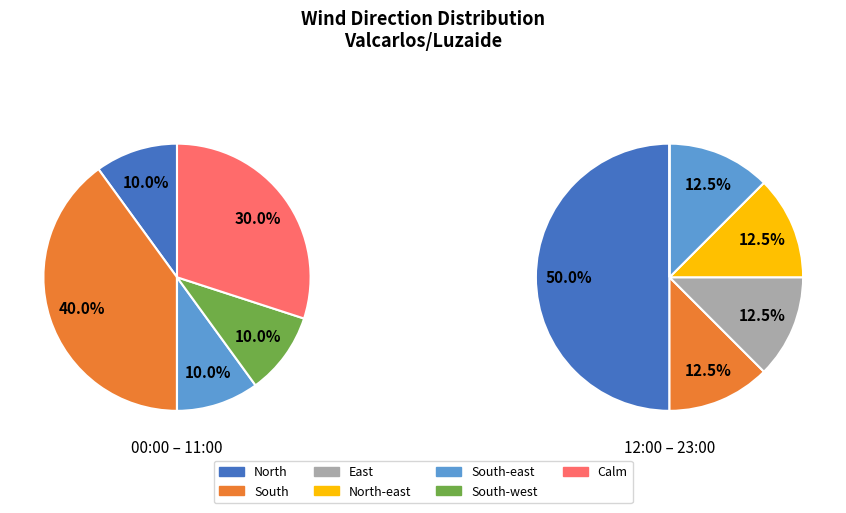

True or false: South-west accounts for 1% of the total.

False